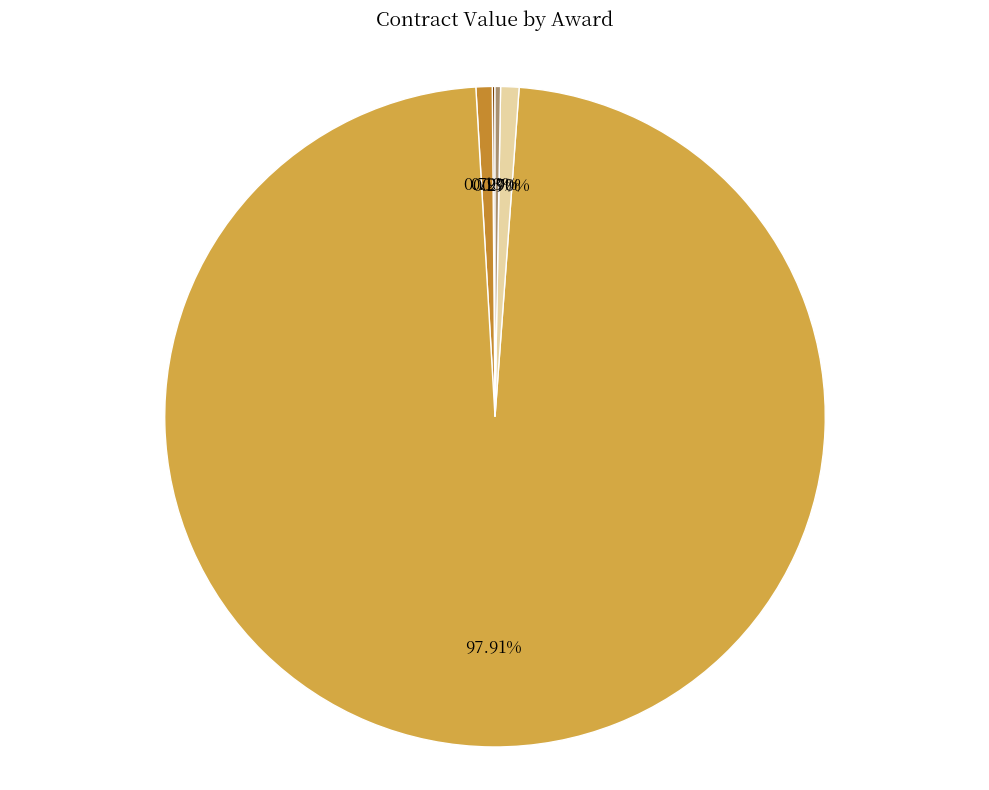

Which has a higher value, SADER (236981) or SADER (357994)?

SADER (236981)